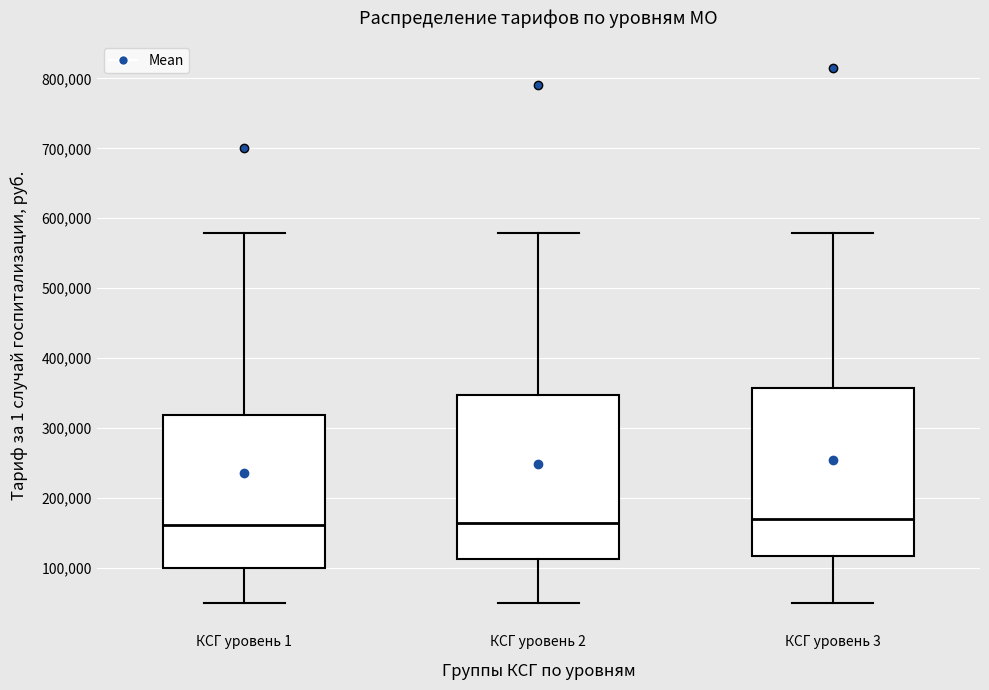

Where does the upper whisker of the box for КСГ уровень 2 end on the y-axis? The values are not printed on the chart, so give them approximately, as read against the axis.

580000